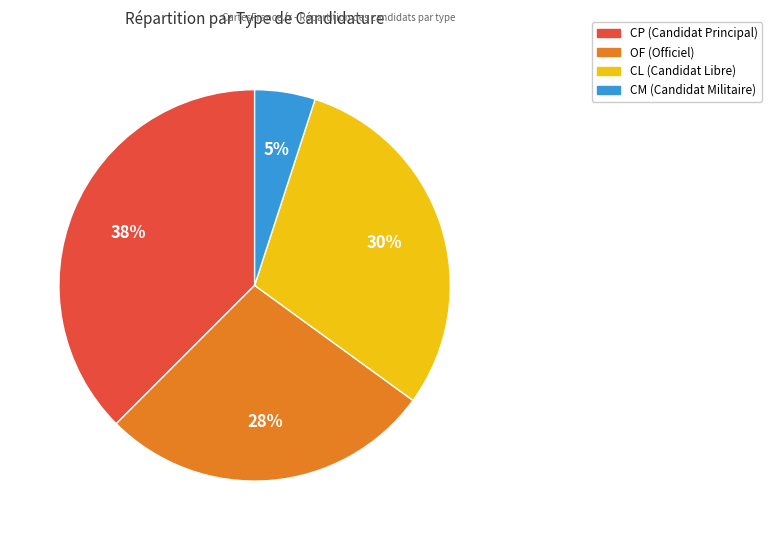

Which has a higher value, CP or OF?

CP